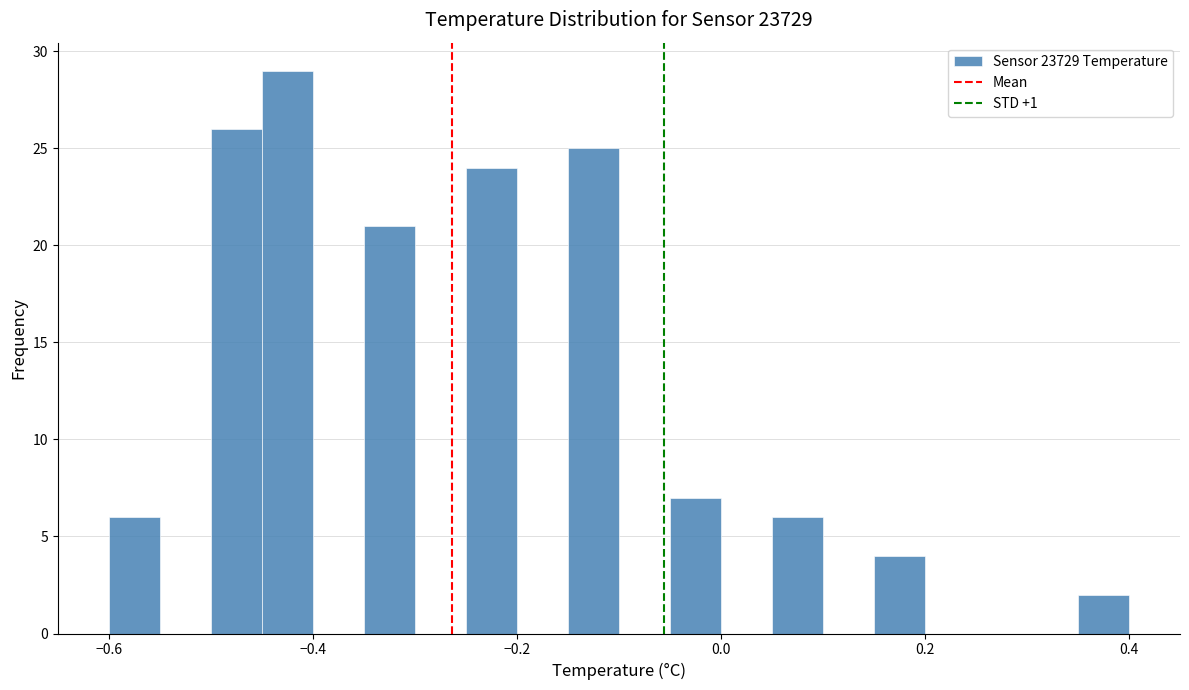

Read against the x-axis, roughly where is the centre of the tallest bar?

-0.42